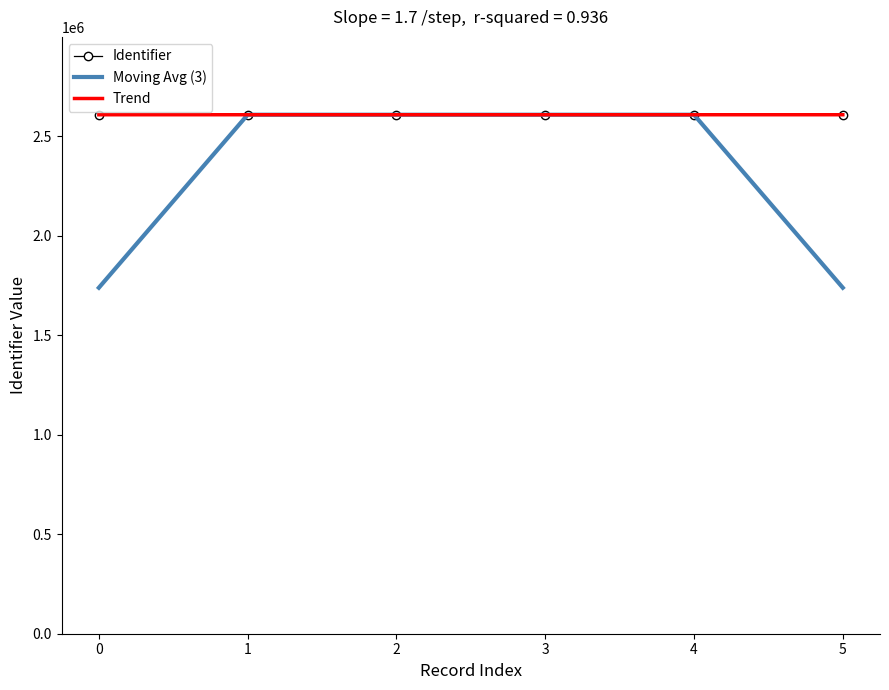

Which series changed the most between 2 and 5?

Moving Avg (3)